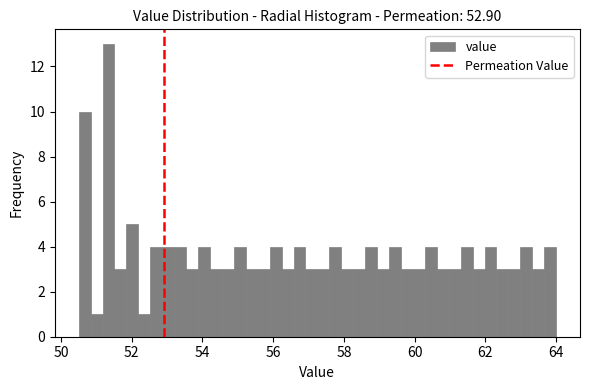

Around what value on the x-axis is the tallest bar? Give the approximate position of its centre, as read against the axis.

51.4